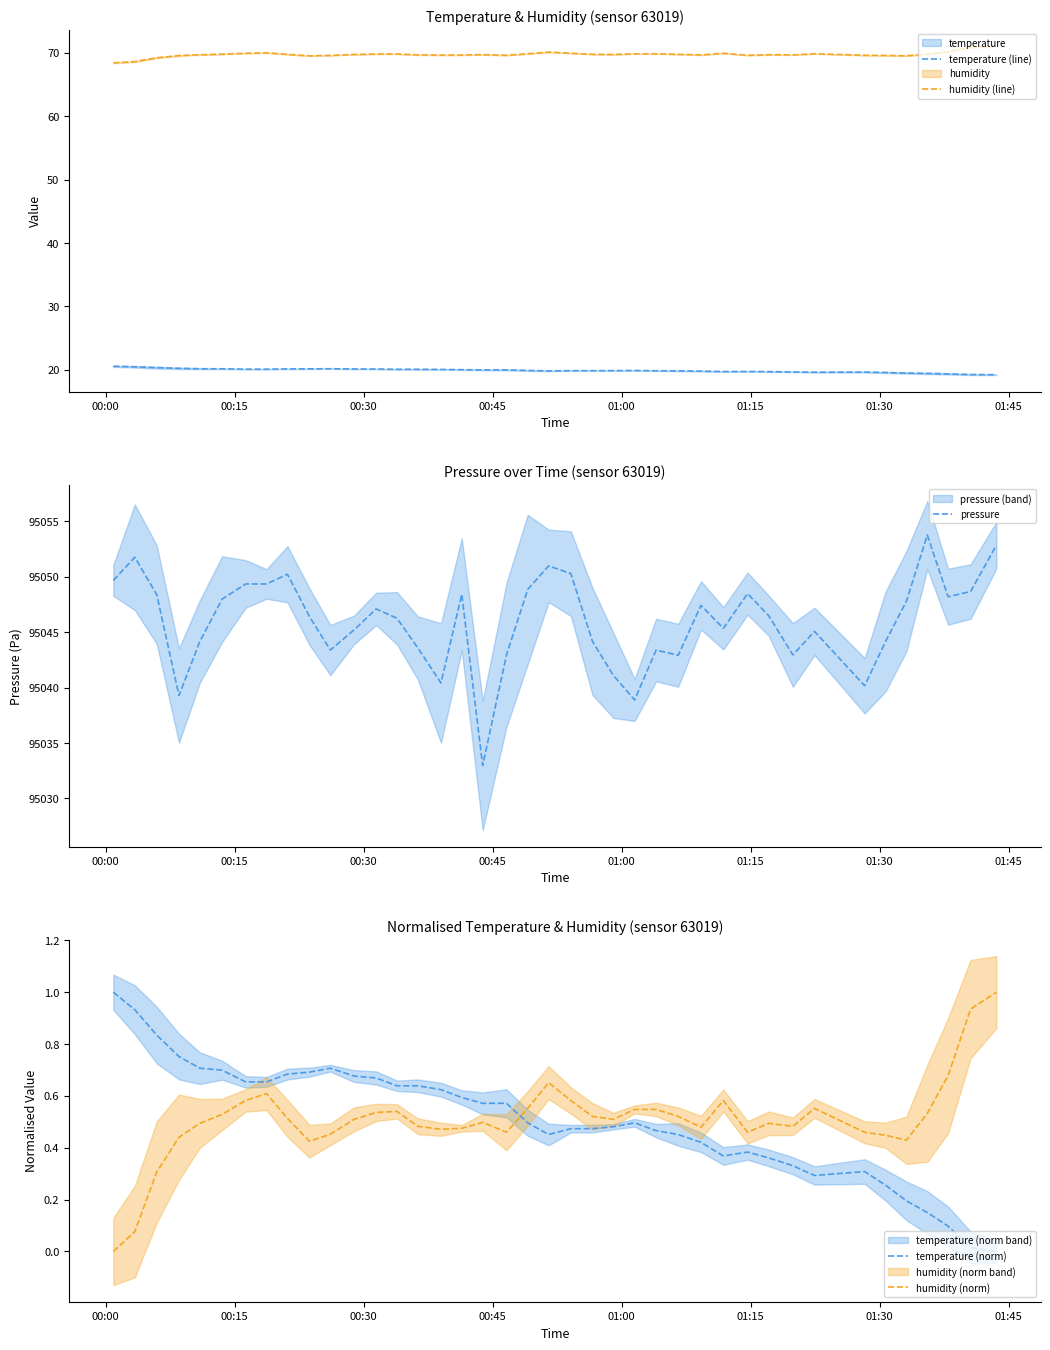

Reading right to left, what are all the values shown in this chart?

temperature-dashed: 19.2	19.2	19.4	19.4	19.5	19.6	19.6	19.6	19.7	19.7	19.7	19.7	19.8	19.8	19.9	19.9	19.9	19.9	19.9	19.8	19.9	20.0	20.0	20.0	20.1	20.1	20.1	20.1	20.1	20.2	20.1	20.1	20.1	20.1	20.2	20.2	20.2	20.3	20.5	20.6
humidity-dashed: 71.0	70.8	70.2	69.8	69.5	69.6	69.6	69.8	69.7	69.7	69.6	69.9	69.6	69.8	69.8	69.8	69.7	69.8	69.9	70.1	69.8	69.6	69.7	69.6	69.6	69.7	69.8	69.8	69.7	69.6	69.5	69.7	70.0	69.9	69.8	69.7	69.5	69.2	68.6	68.4
pressure-dashed: 95052.8	95048.7	95048.2	95053.8	95047.8	95044.2	95040.2	95045.1	95042.9	95046.5	95048.5	95045.3	95047.4	95042.9	95043.4	95038.9	95041.1	95044.2	95050.3	95051.0	95048.8	95042.9	95033.0	95048.4	95040.4	95043.6	95046.2	95047.1	95045.2	95043.4	95046.4	95050.2	95049.3	95049.3	95048.0	95044.2	95039.3	95048.4	95051.8	95049.7
temperature-norm-dashed: 0.0	0.0	0.1	0.2	0.2	0.3	0.3	0.3	0.3	0.4	0.4	0.4	0.4	0.5	0.5	0.5	0.5	0.5	0.5	0.5	0.5	0.6	0.6	0.6	0.6	0.6	0.6	0.7	0.7	0.7	0.7	0.7	0.7	0.7	0.7	0.7	0.8	0.8	0.9	1.0
humidity-norm-dashed: 1.0	0.9	0.7	0.5	0.4	0.4	0.5	0.6	0.5	0.5	0.5	0.6	0.5	0.5	0.5	0.5	0.5	0.5	0.6	0.7	0.6	0.5	0.5	0.5	0.5	0.5	0.5	0.5	0.5	0.5	0.4	0.5	0.6	0.6	0.5	0.5	0.4	0.3	0.1	0.0